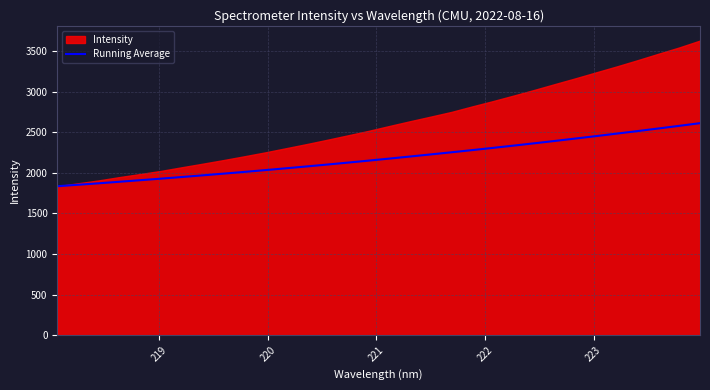

What is the highest value of the Running Average series?

2610.5